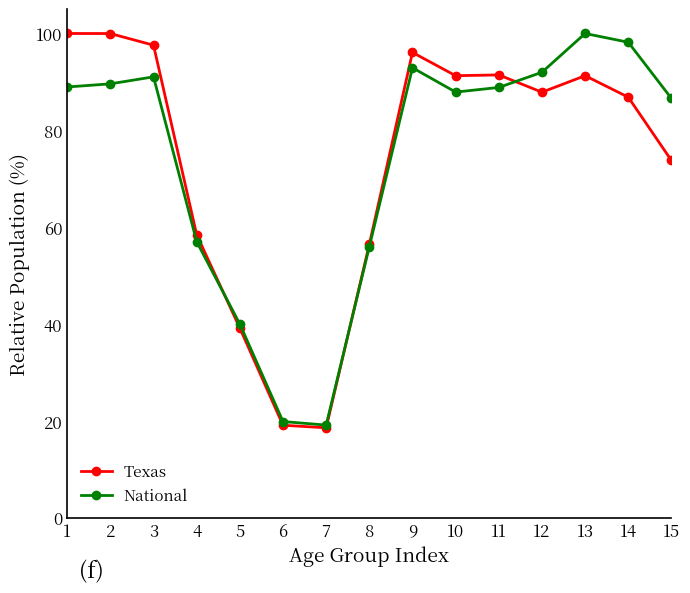

What is the minimum value for National?

19.2